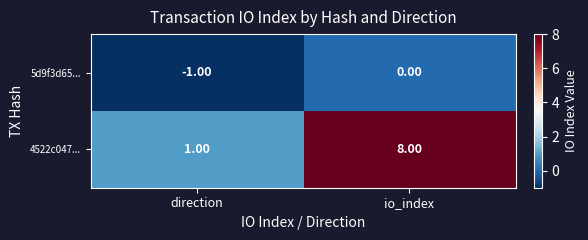

What is the difference between the 4522c047... values at io_index and direction?

7